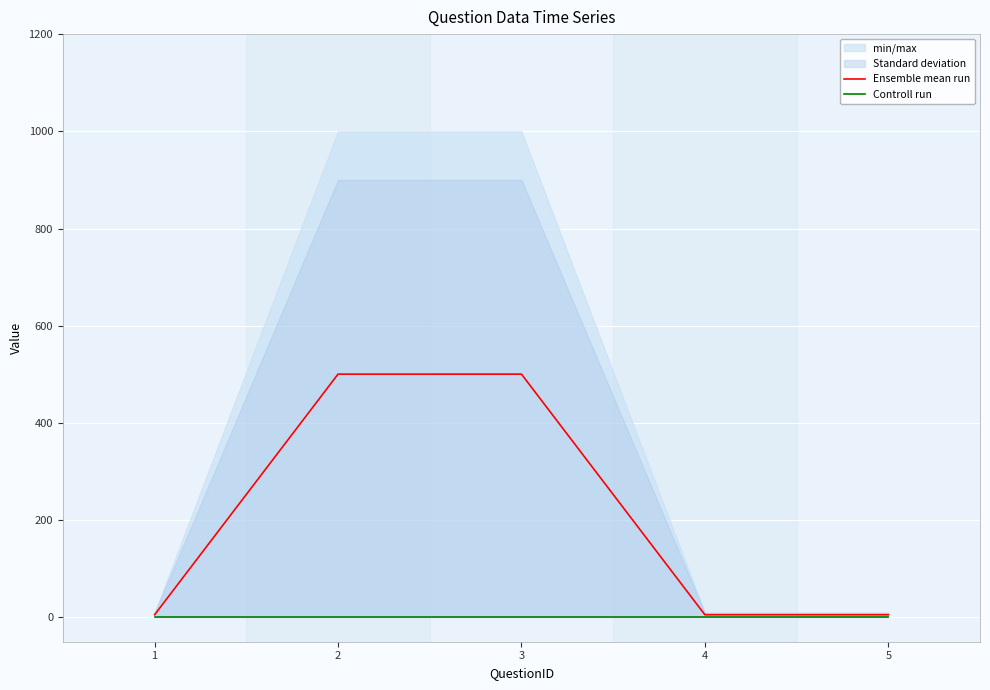

What is the average value of the Ensemble mean run series?

203.5